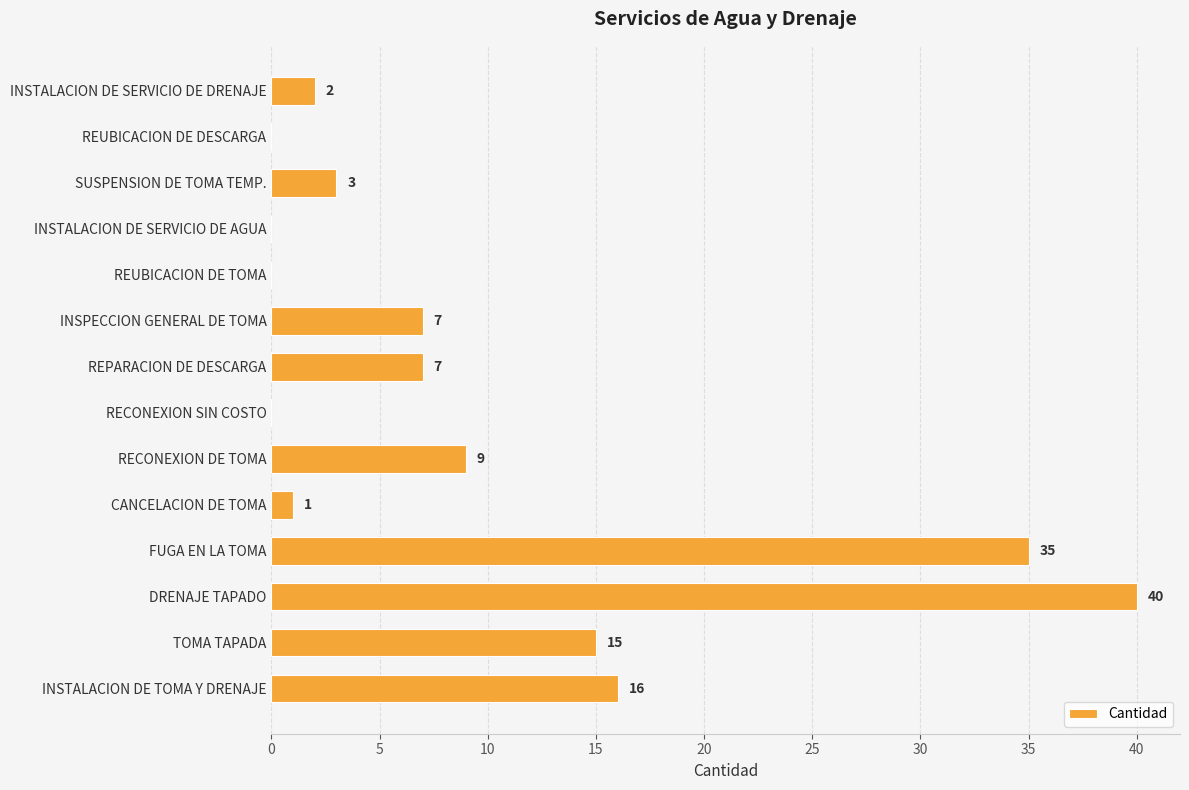

Count the number of data series in this chart.

1